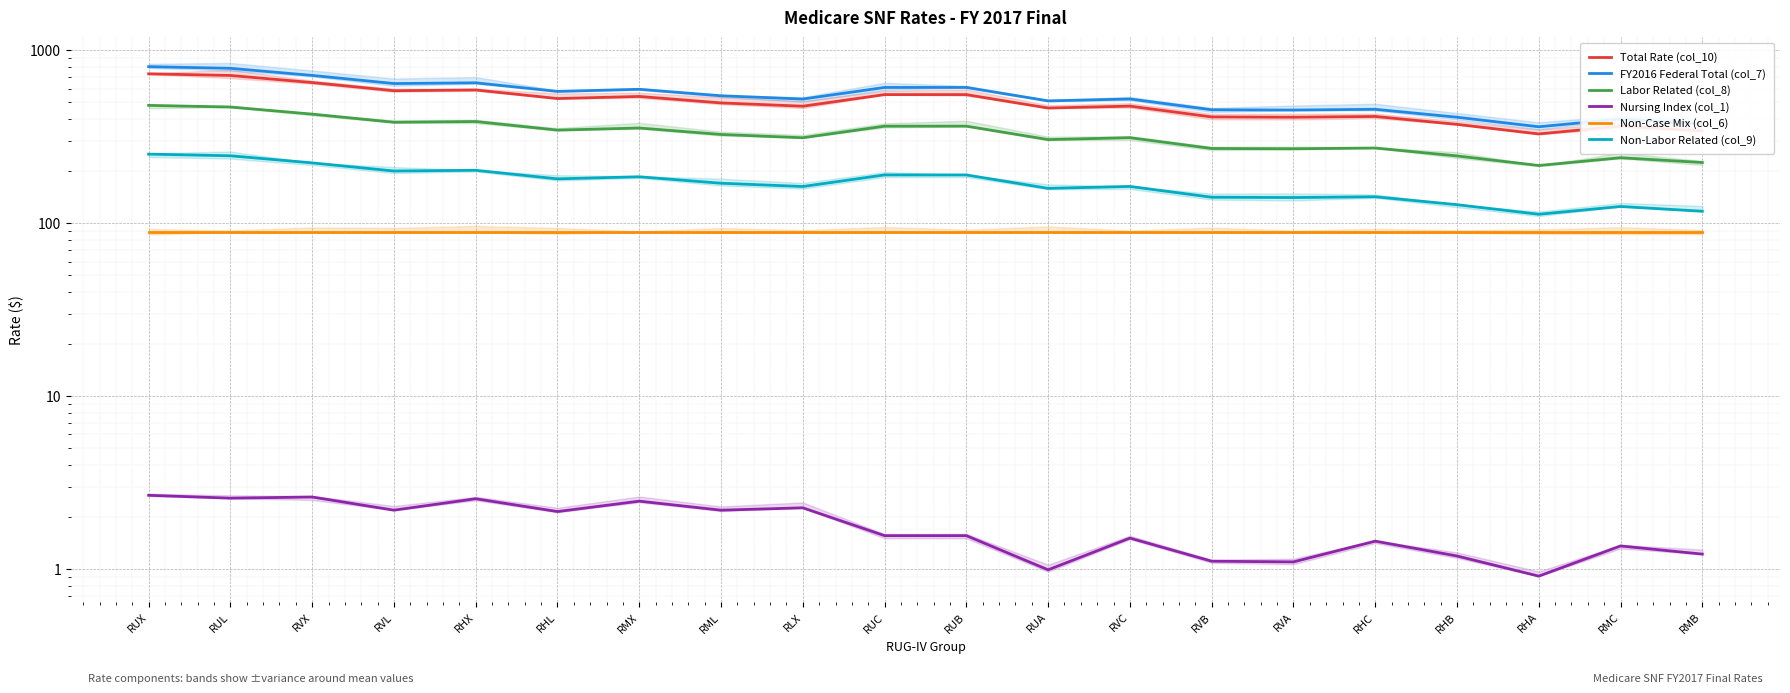

Where is Labor Related (col_8) nearest to the value 348?

RHL